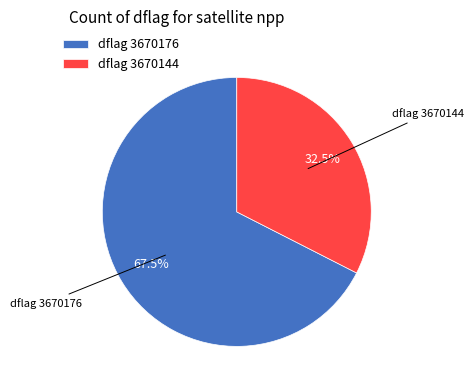

To the nearest percent, what is the average slice percentage?

50%